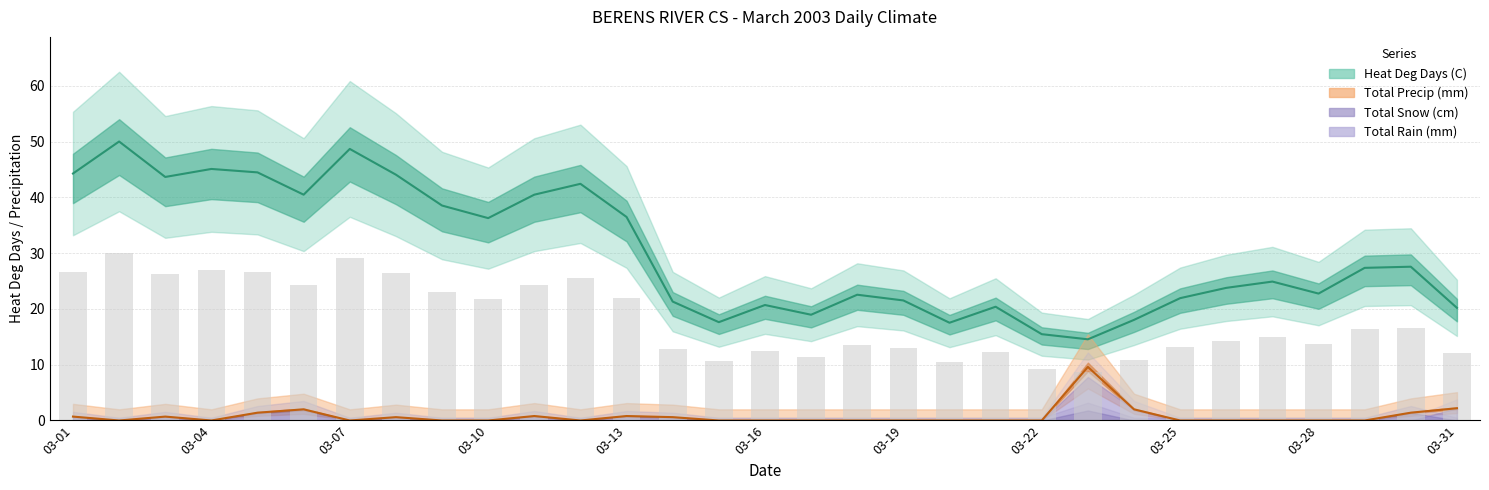

Between 03-30 and 03-18, which is larger?

03-30